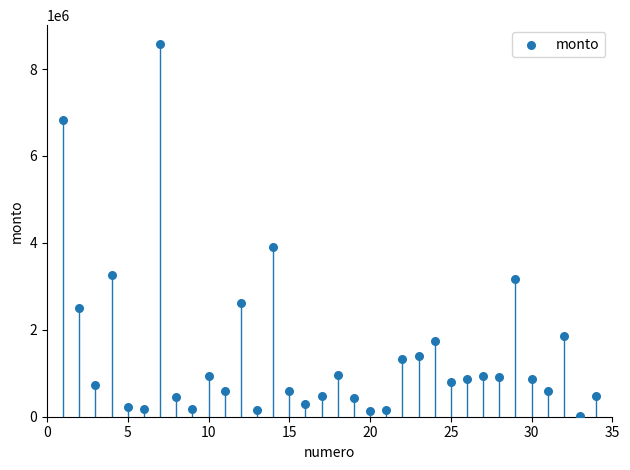

What Y value in the scatter plot is closest to 4295000?

3900000